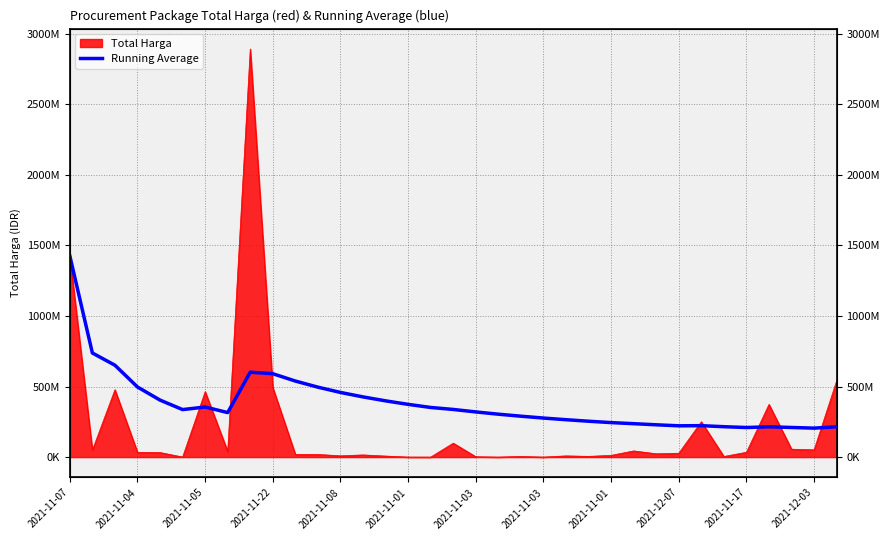

The chart shows a value of 144050193.3 at 19. True or false?

False